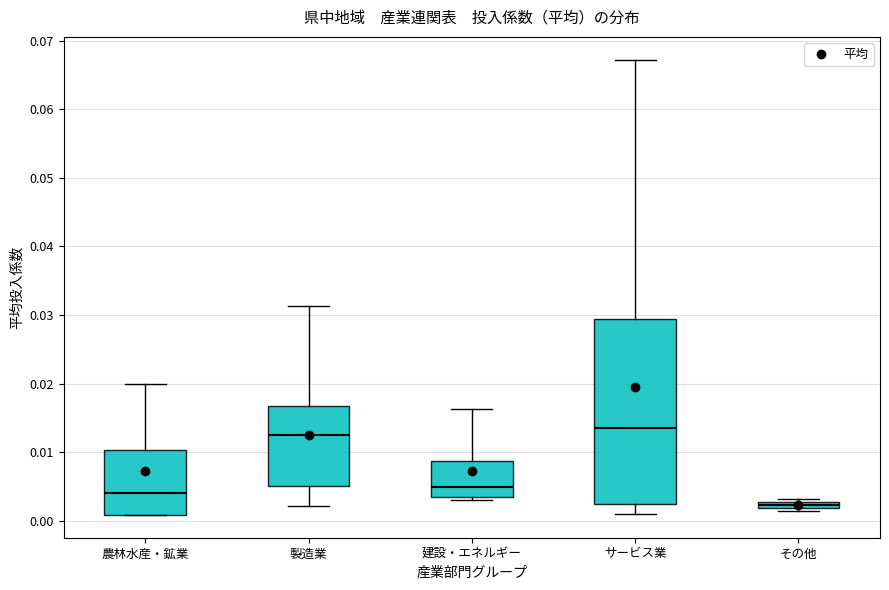

Where does the median line of the box for 建設・エネルギー sit on the y-axis? The values are not printed on the chart, so give them approximately, as read against the axis.

0.005